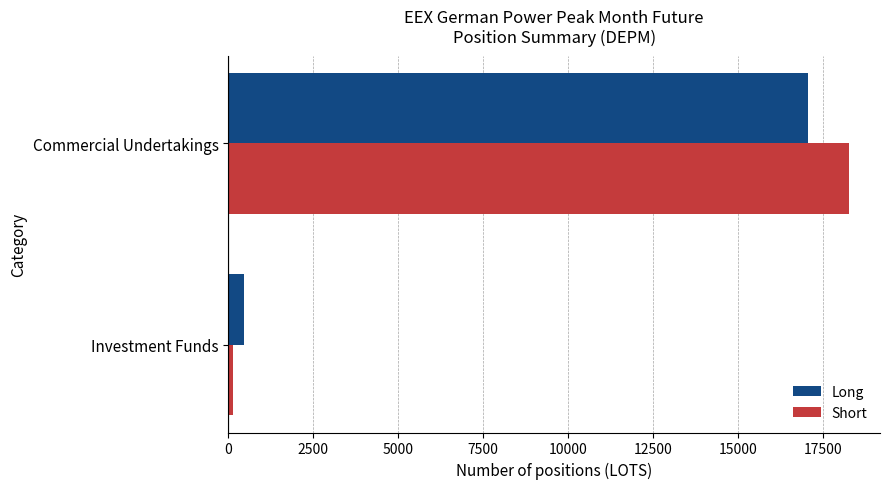

How many Short values are between 130 and 18256?

2